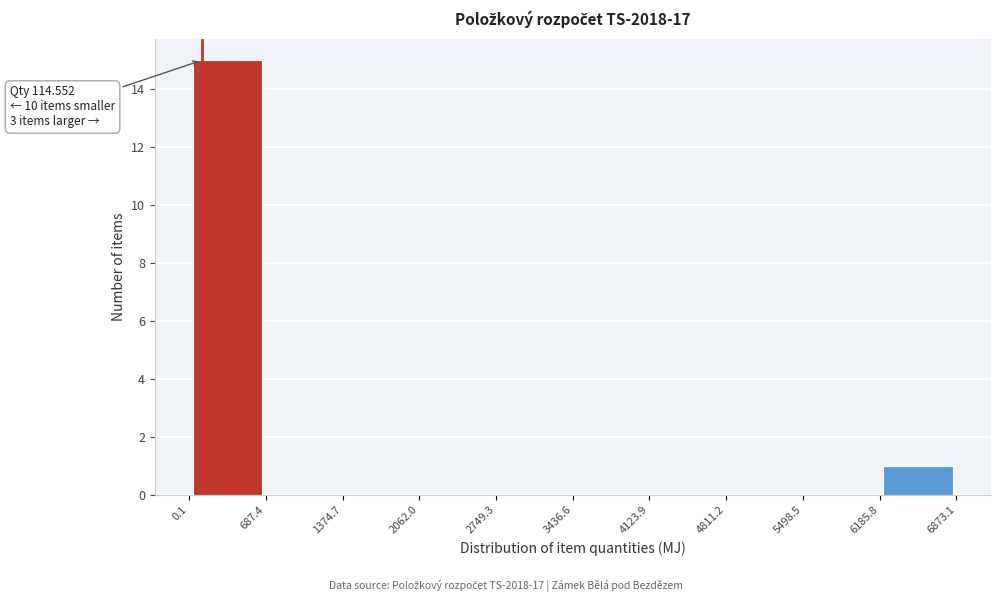

Over which range of the x-axis is the bar tallest?

0.1 to 687.4